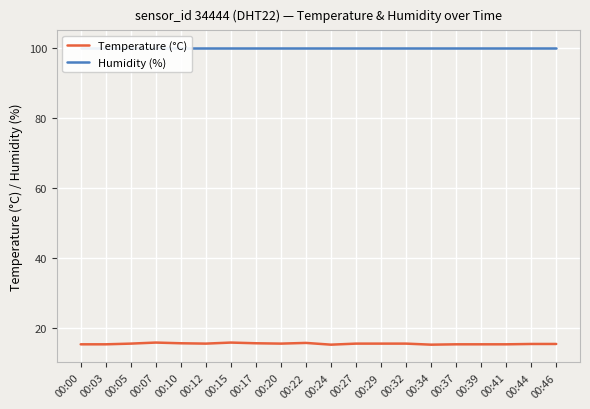

List the series in order of their peak value, lowest first.

Temperature (°C), Humidity (%)